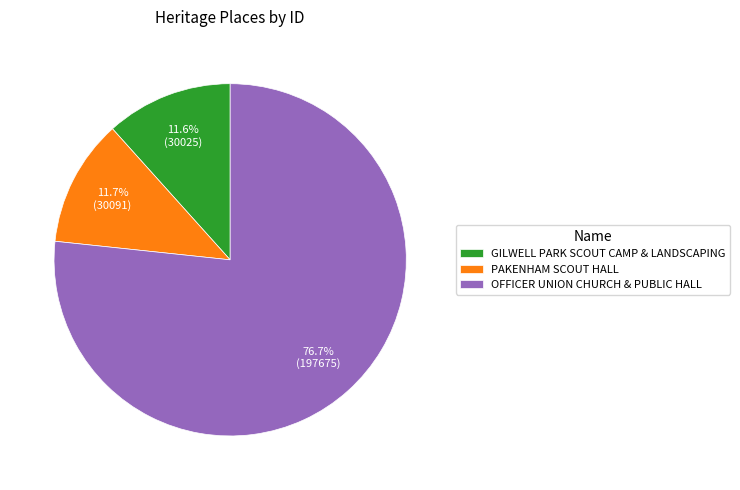

Between OFFICER UNION CHURCH & PUBLIC HALL and GILWELL PARK SCOUT CAMP & LANDSCAPING, which is larger?

OFFICER UNION CHURCH & PUBLIC HALL